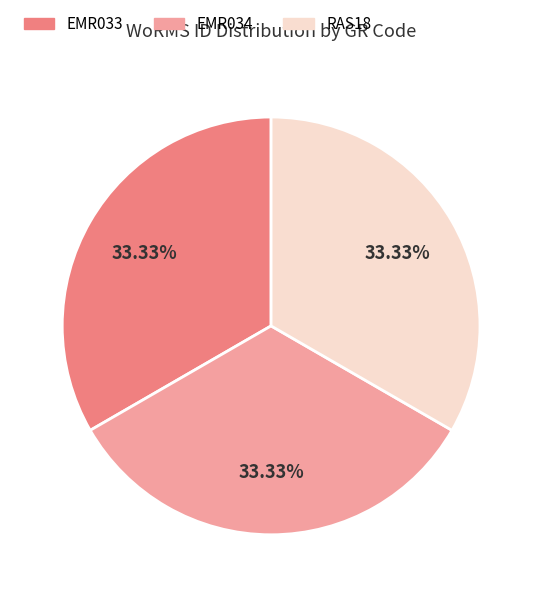

Combined, do RAS18 and EMR034 account for over 50%?

Yes